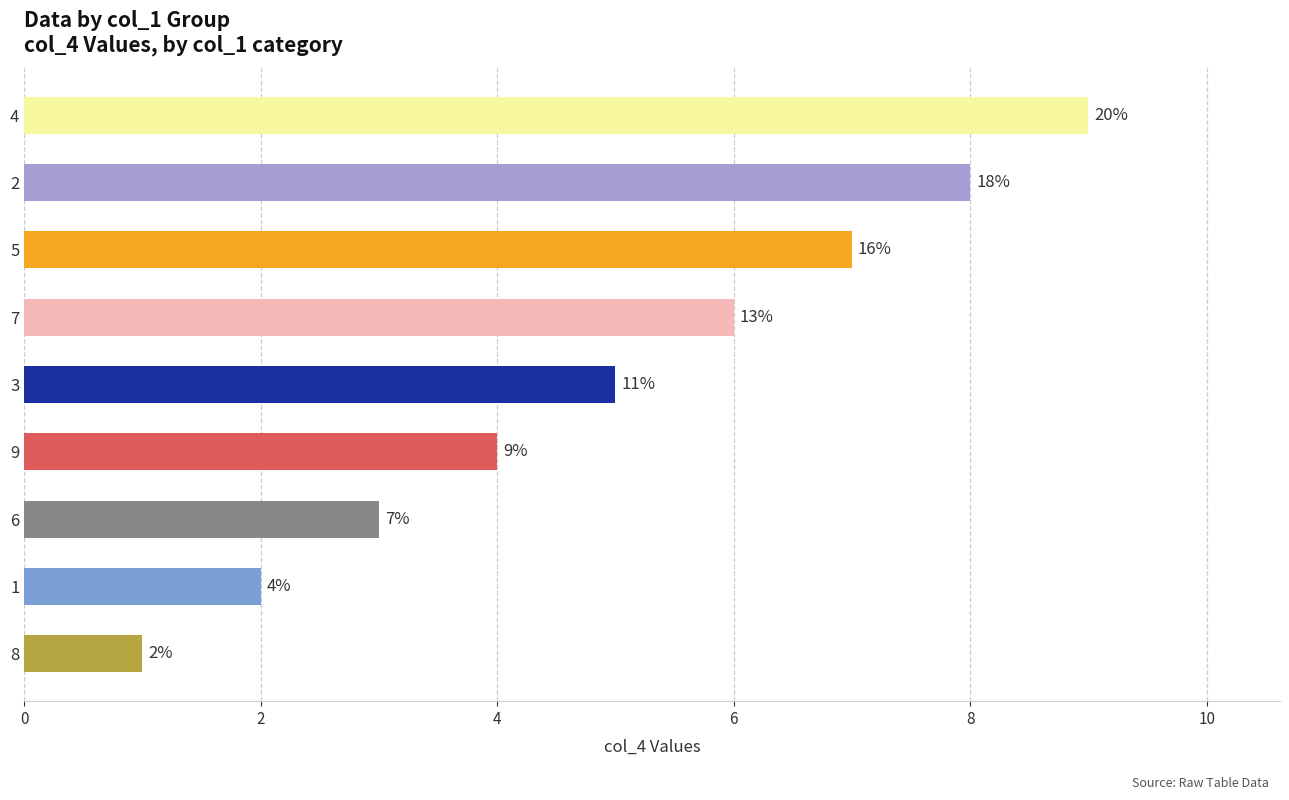

Are the bars horizontal?

Yes